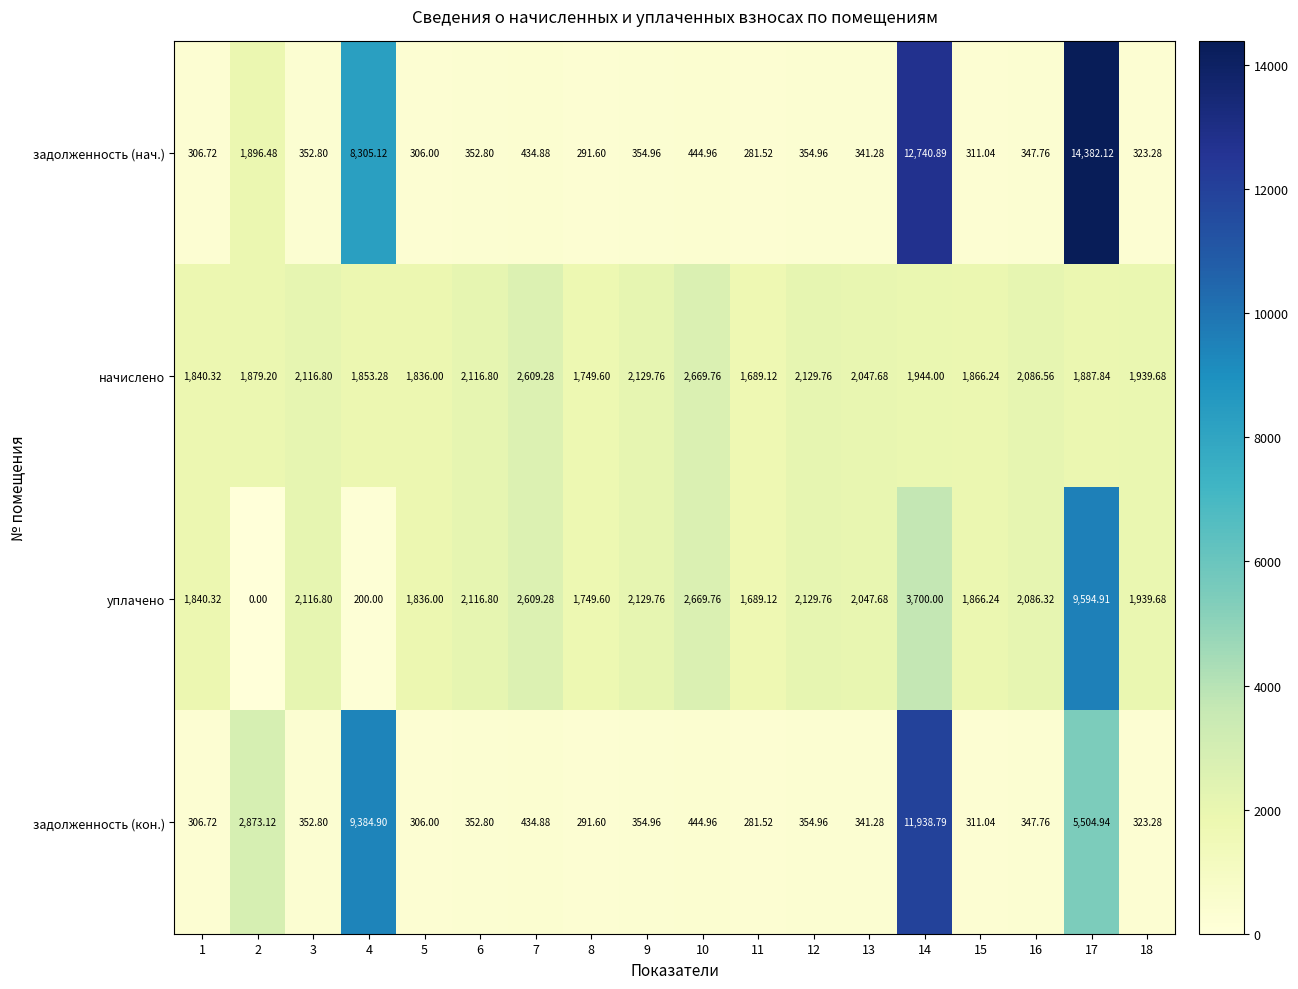

Is the value of задолженность (нач.) at 11 greater than the value of уплачено at 15?

No